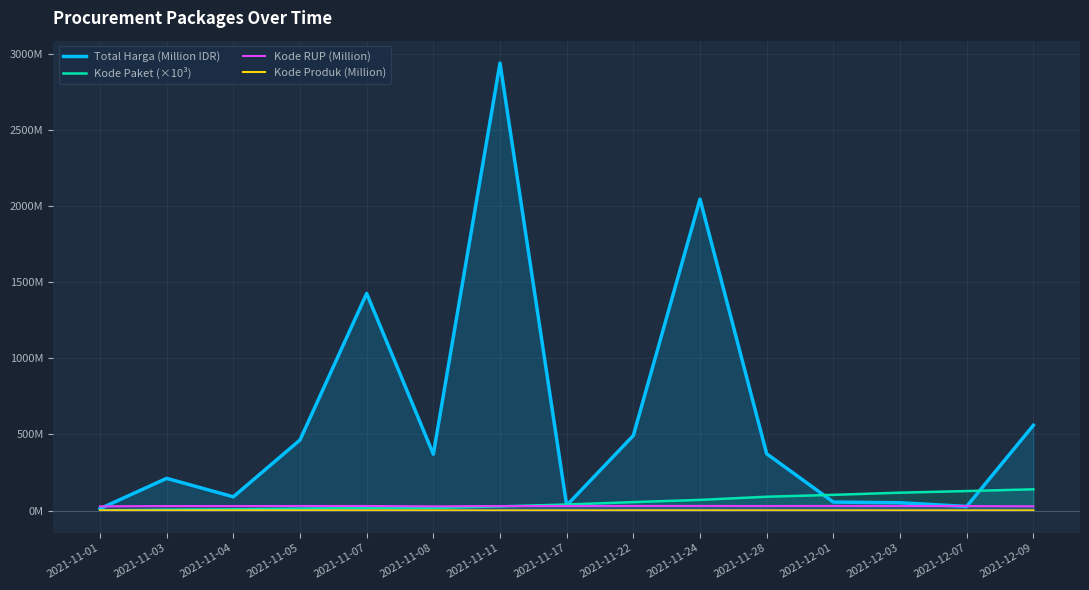

True or false: Total Harga (Million IDR) has more than 0 points higher than both neighbors.

True